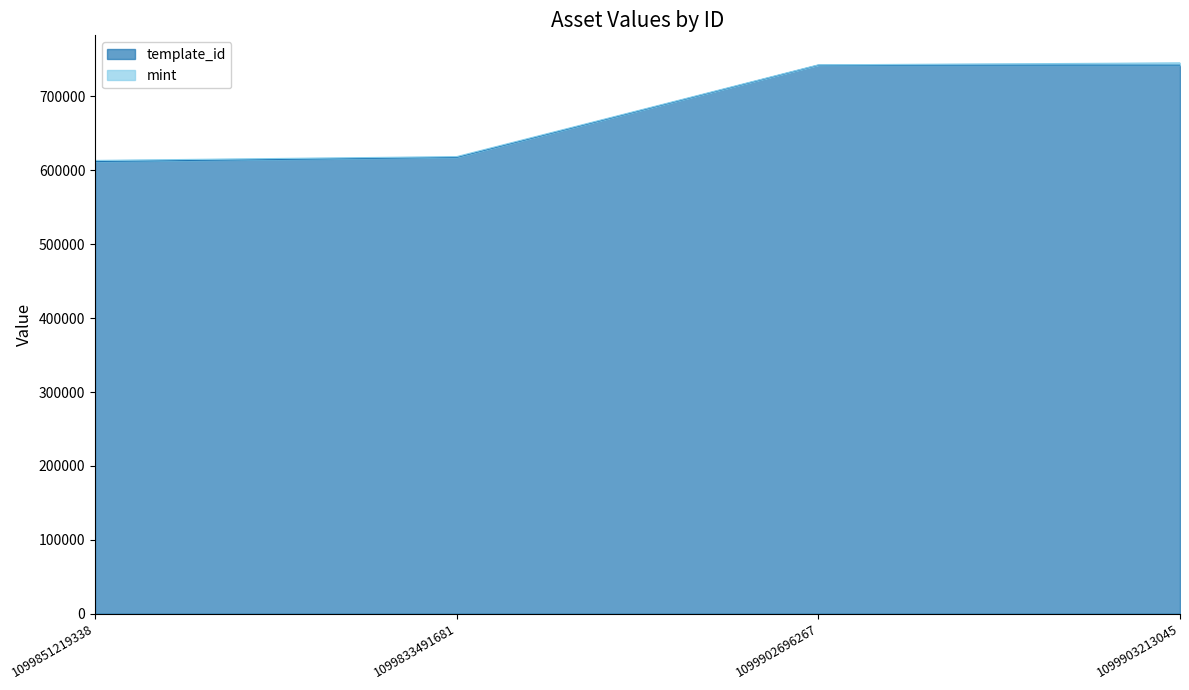

Where does the data first go above 742308?

1099903213045